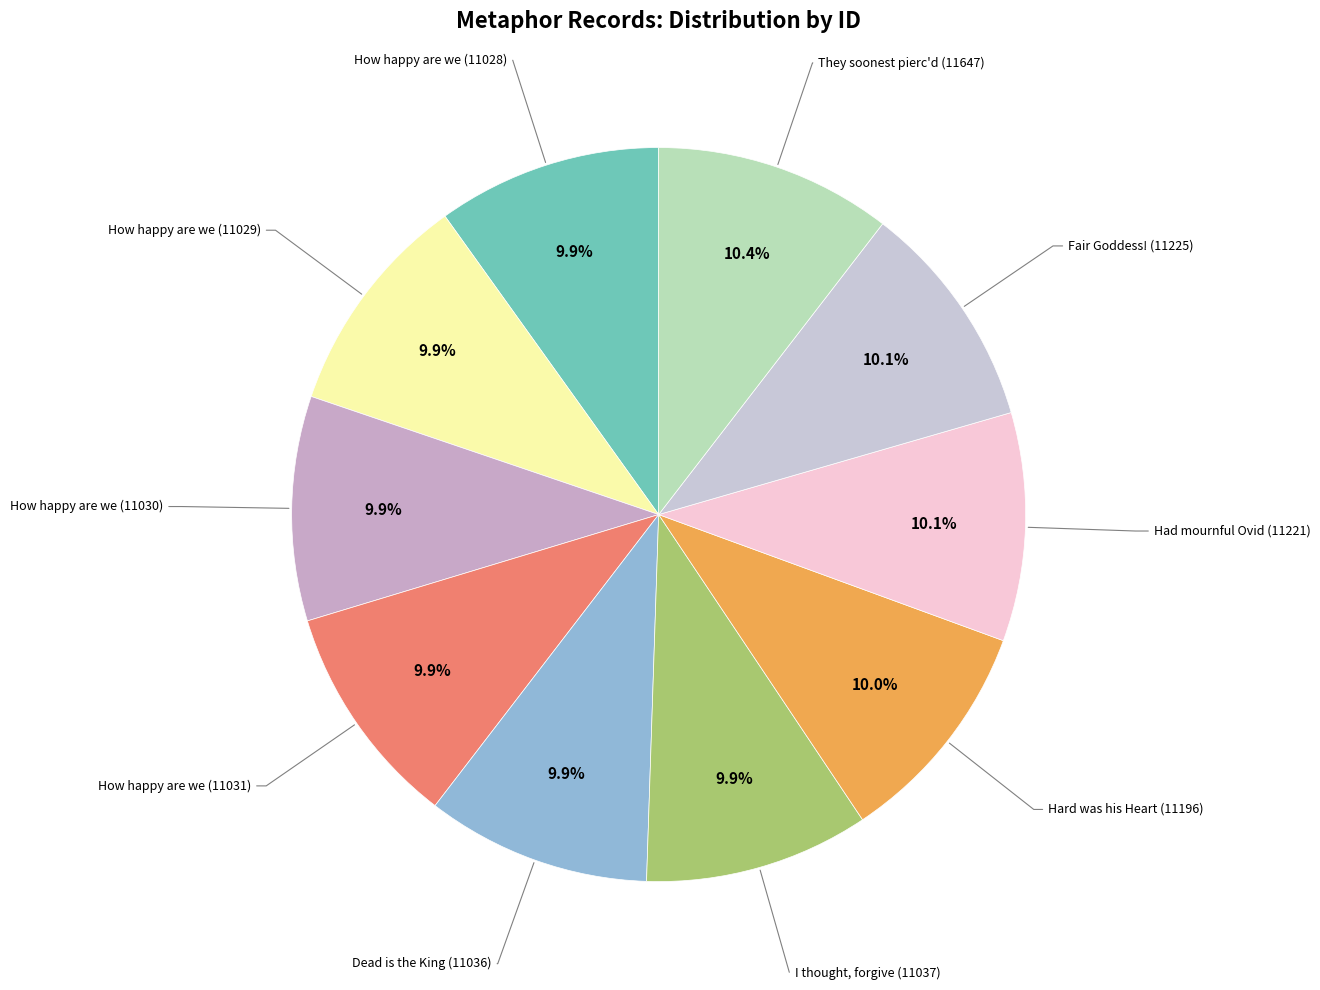

Do How happy are we (11029) and How happy are we (11031) together represent more than half of the pie?

No